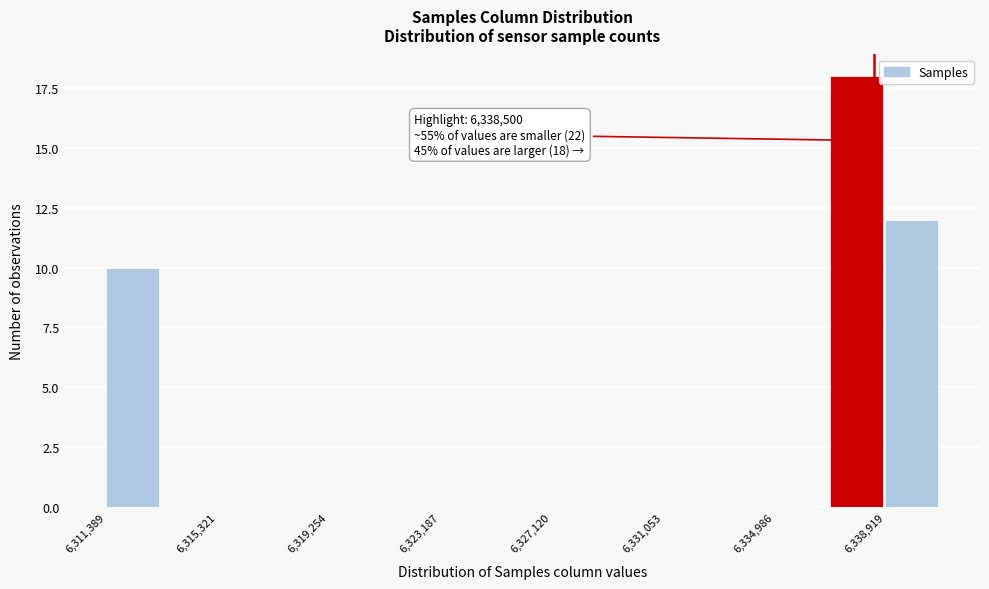

Read against the x-axis, roughly where is the centre of the tallest bar?

6338000